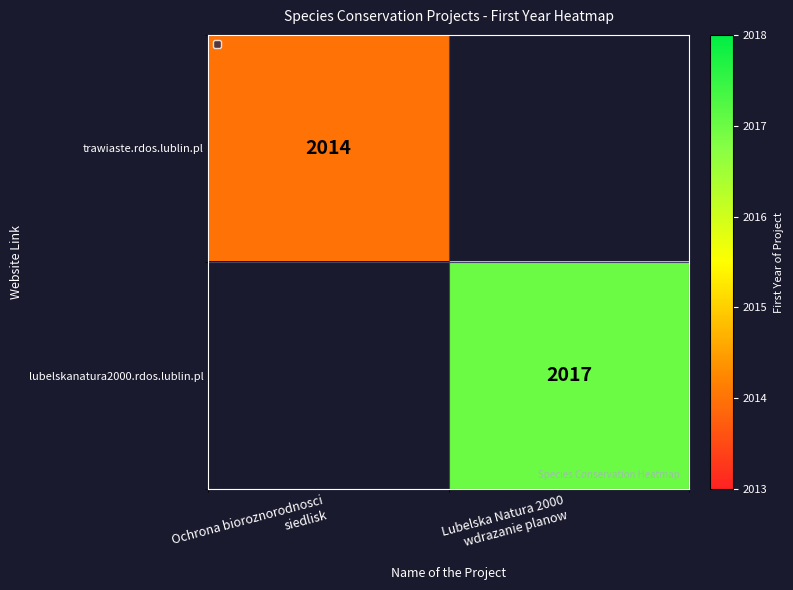

Is it true that trawiaste.rdos.lublin.pl equals 0 at Lubelska Natura 2000 wdrazanie planow?

True